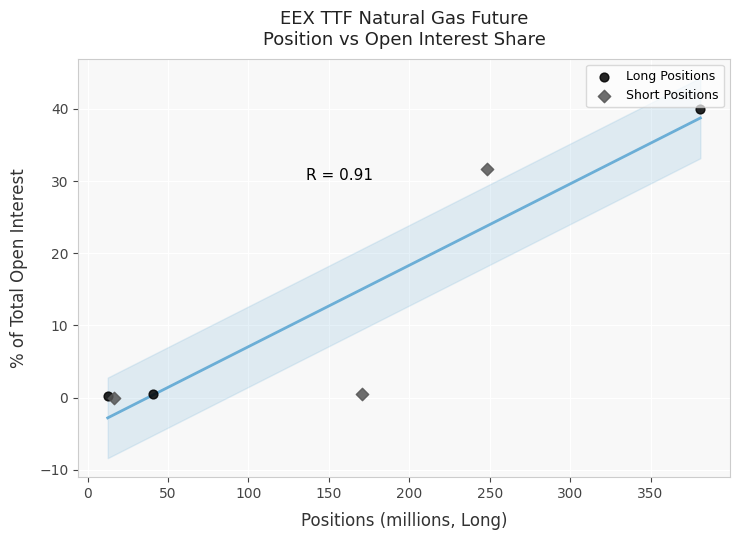

Which series has the widest spread of Y values?

Long Positions